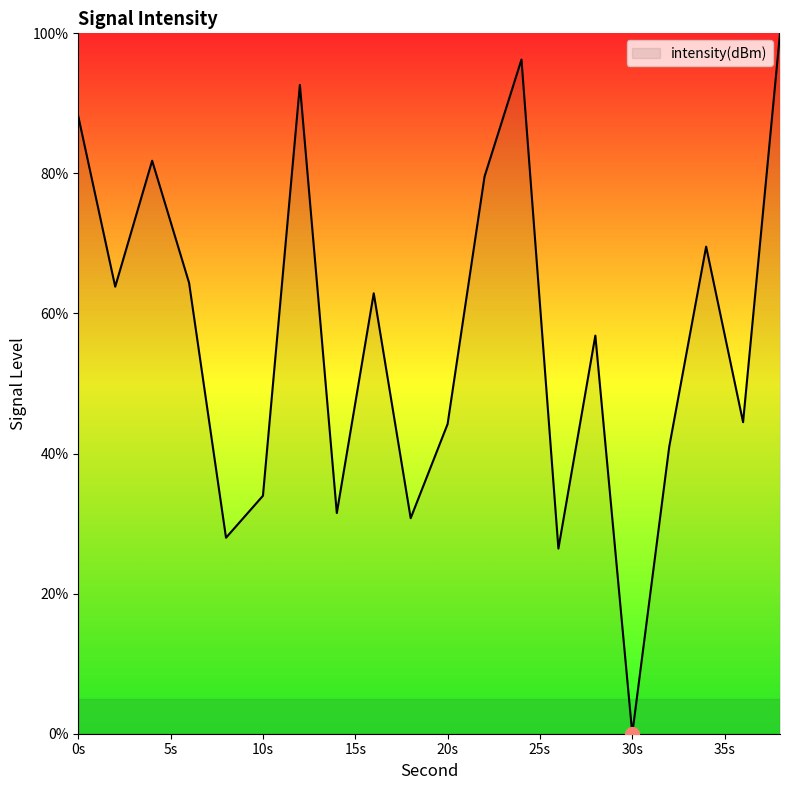

What is the difference between the maximum and minimum values?

100.0